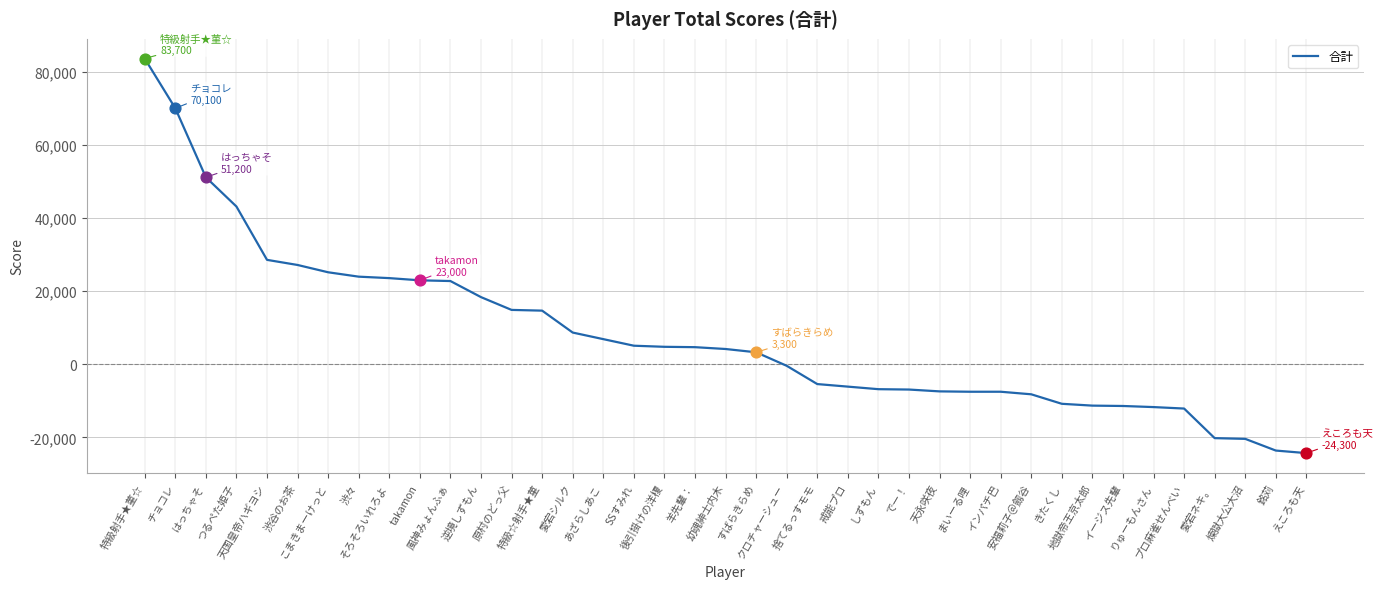

Which has a higher value, でー！ or 安福莉子＠劔谷?

でー！